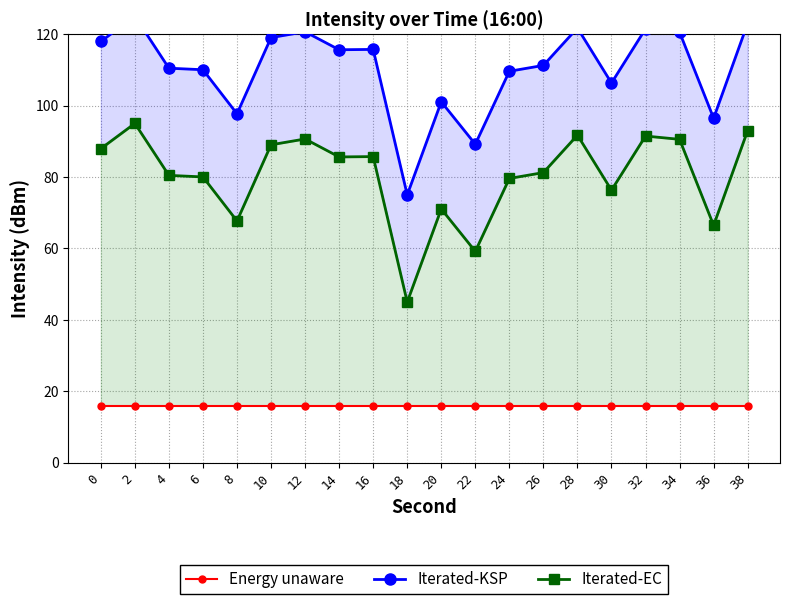

What is the smallest value displayed?

16.0